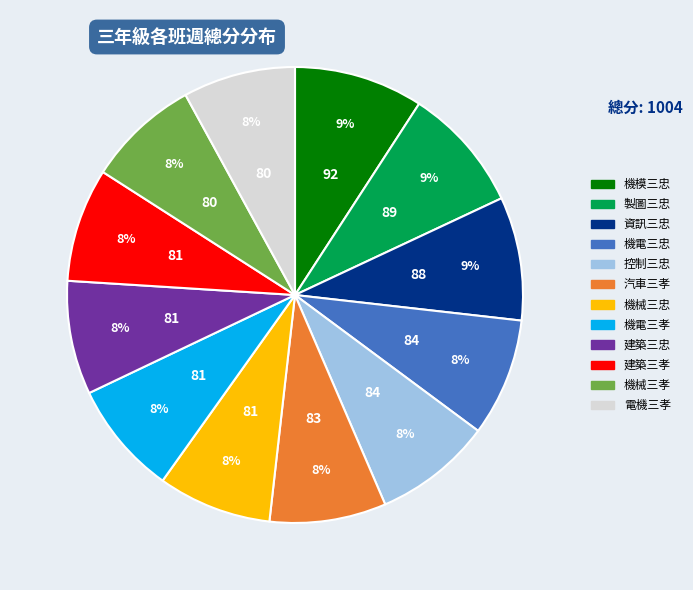

True or false: 機械三孝 accounts for 8% of the total.

True